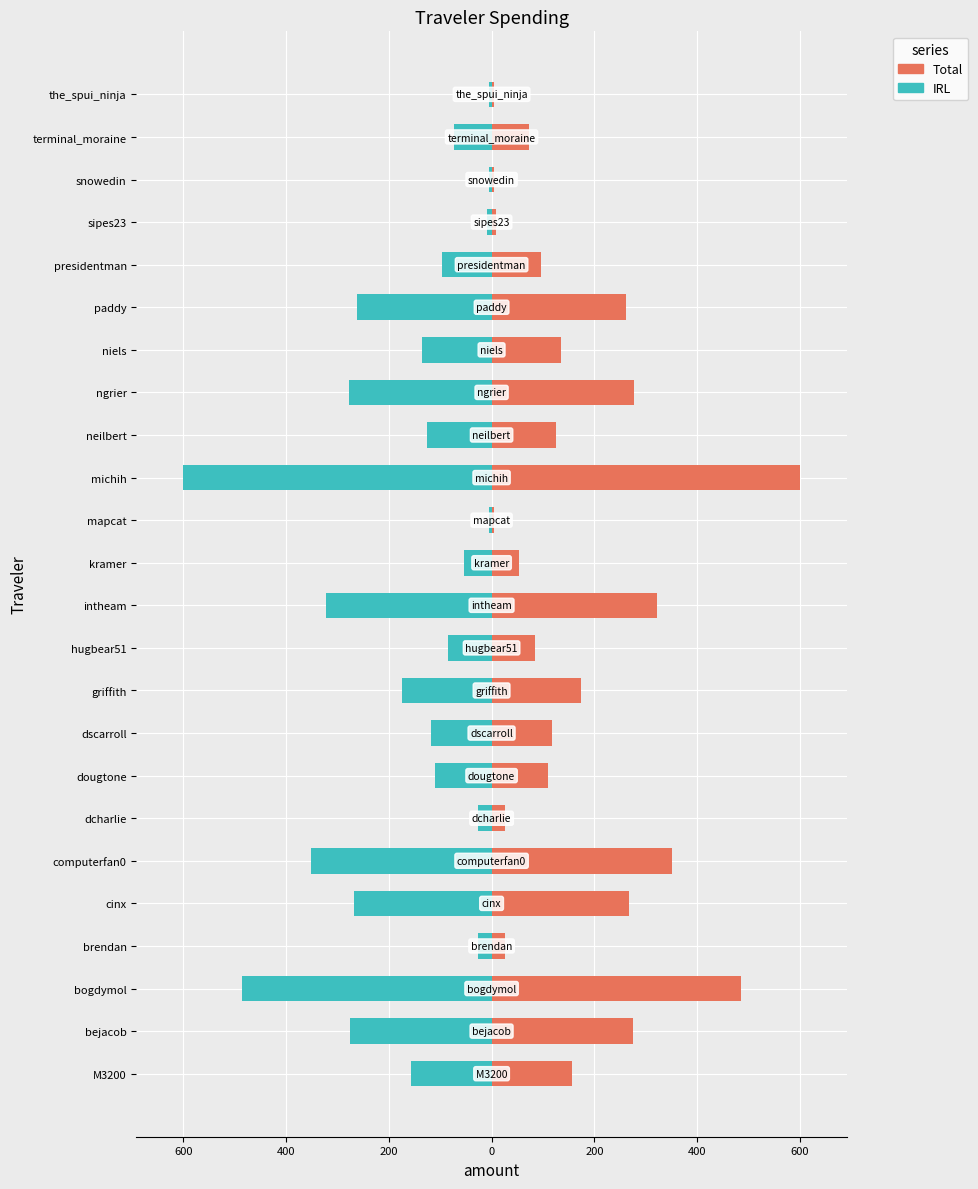

Are the bars grouped side by side (vs. stacked)?

Yes